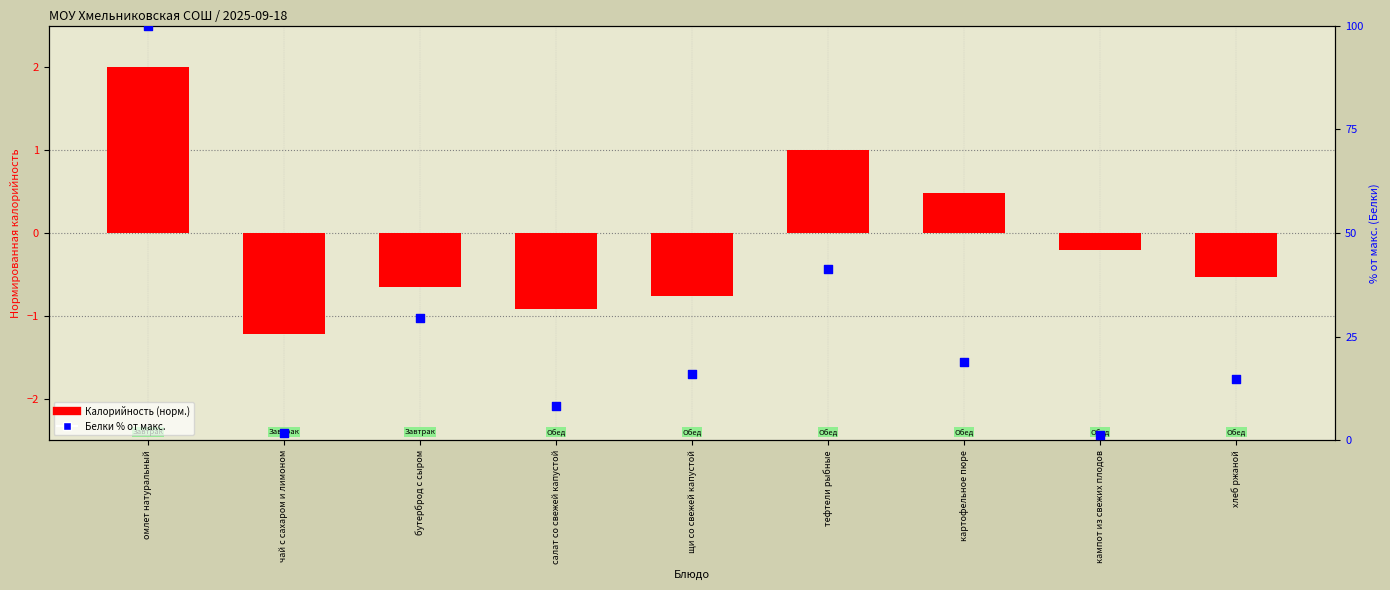

What are all the series names shown in the legend?

Калорийность (норм.), Белки % от макс.